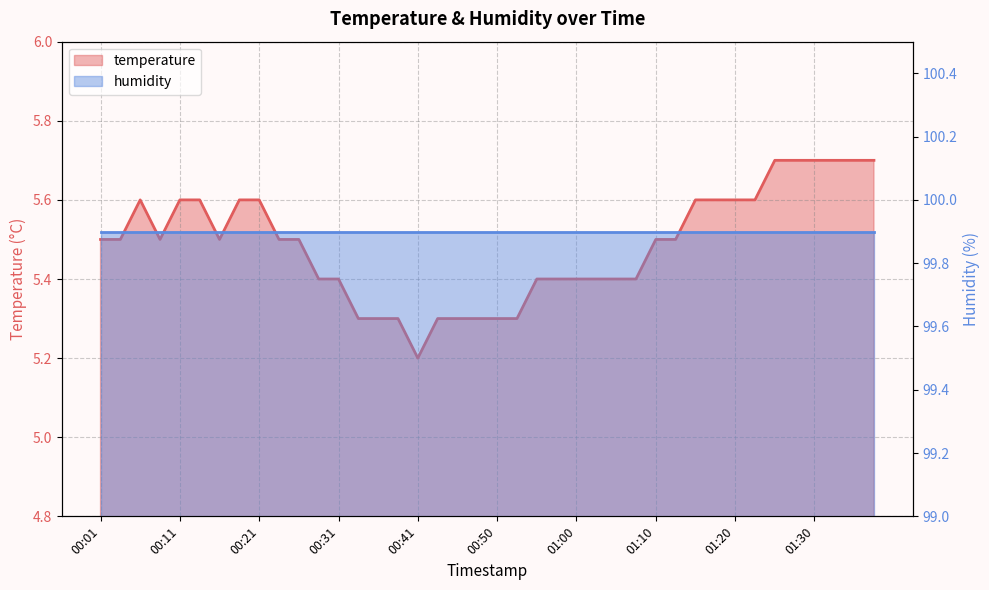

Approximately how many times larger is the value at 00:41 compared to 00:55?

1.0